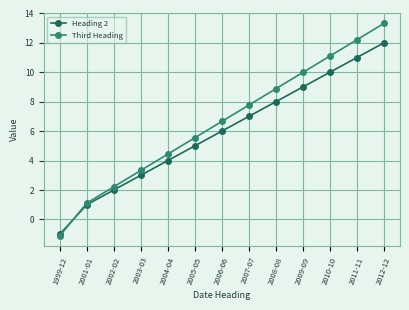

Which series ends up on top after the final intersection of Heading 2 and Third Heading?

Third Heading